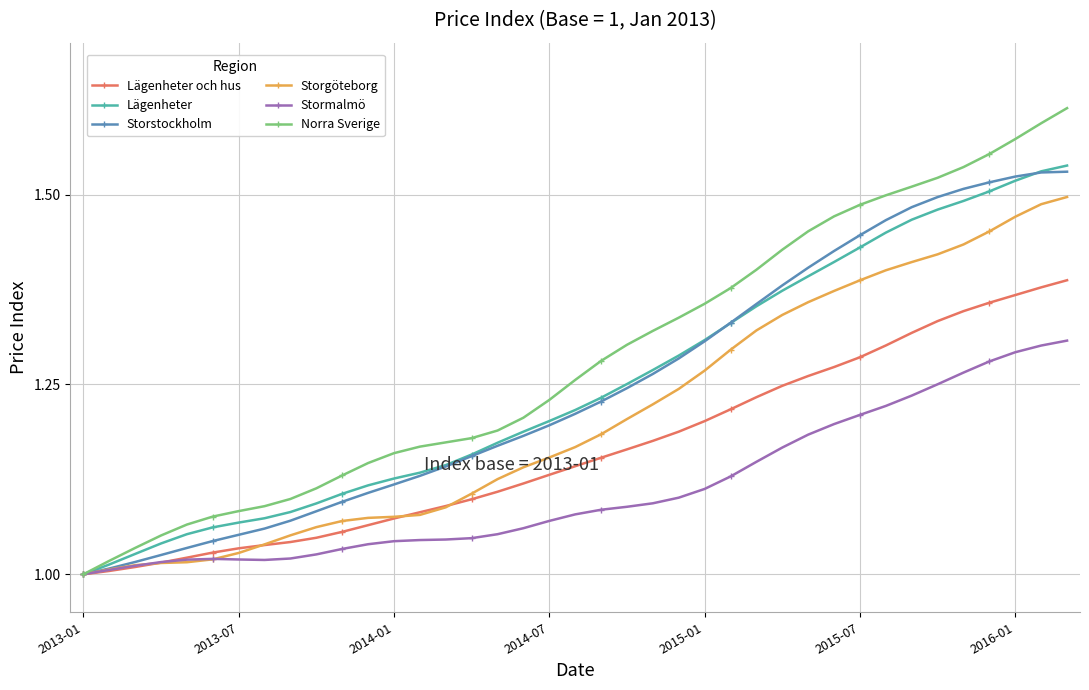

Which series has the largest range (max minus min)?

Norra Sverige